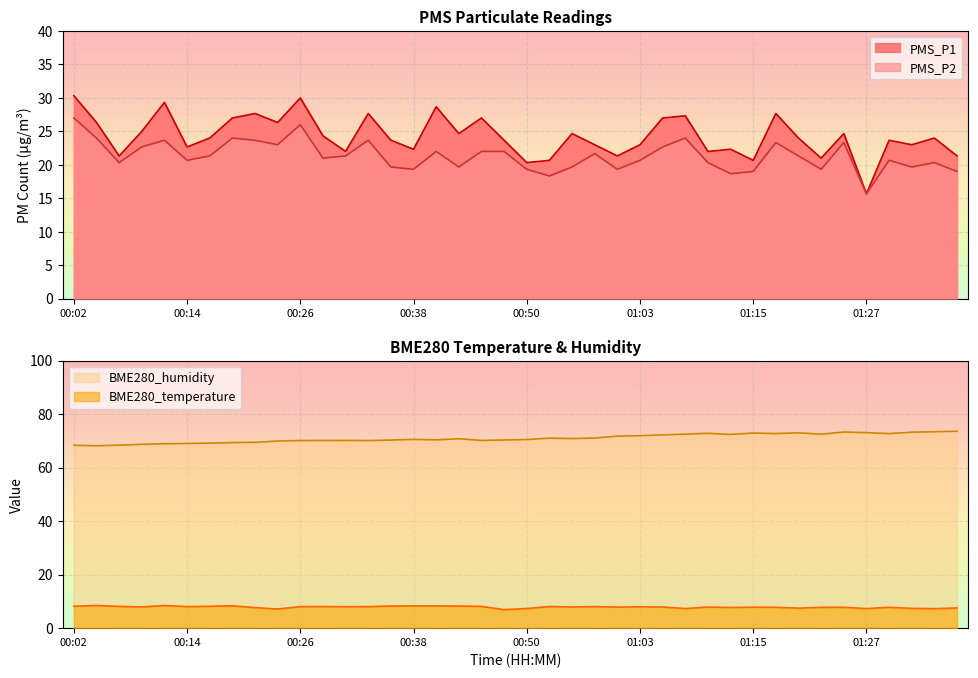

What is the maximum value for PMS_P1?

30.3